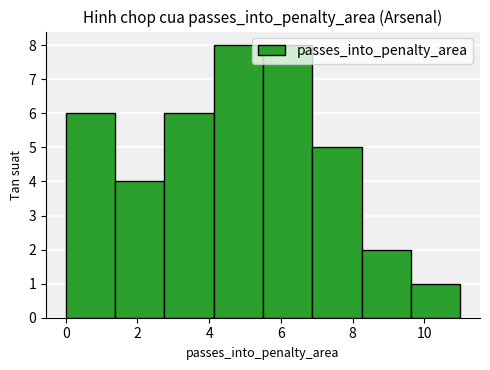

How tall is the bar that spans 5.6 to 6.8 on the x-axis? Neither the bar edges nor the heights are printed on the chart, so give them approximately, as read against the axes.

8